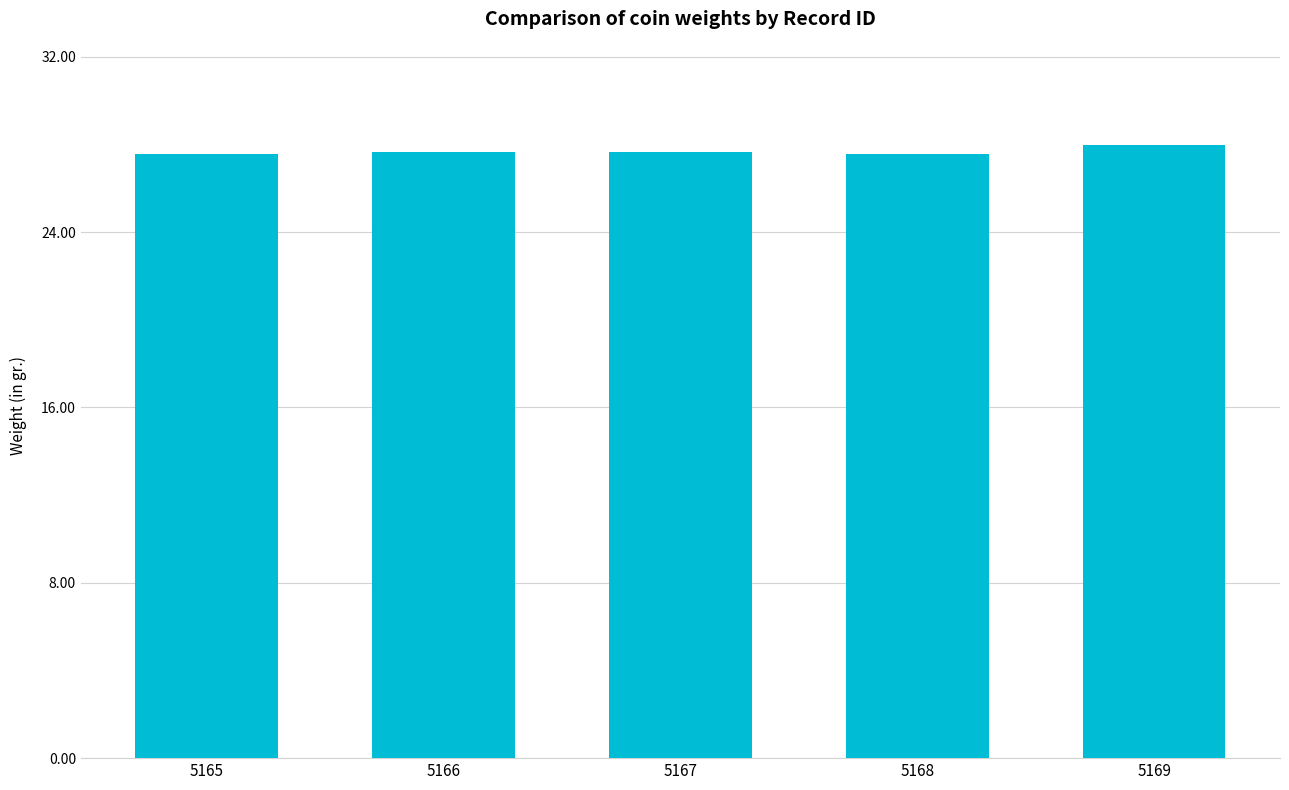

How many data points does each series have?

5